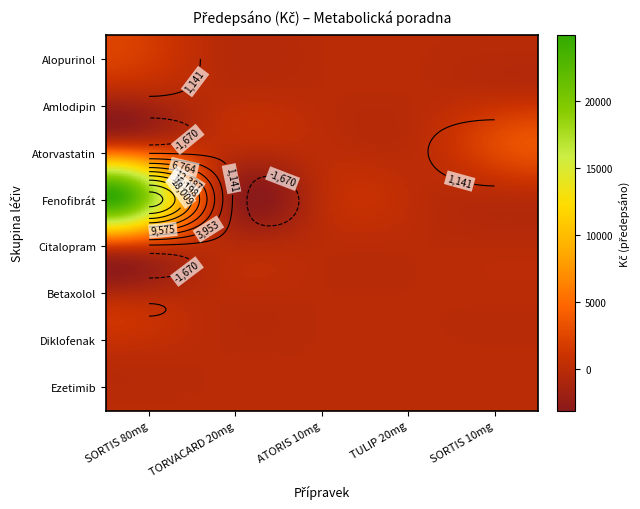

What is the spread (max minus min) of values at SORTIS 10mg?

3531.8